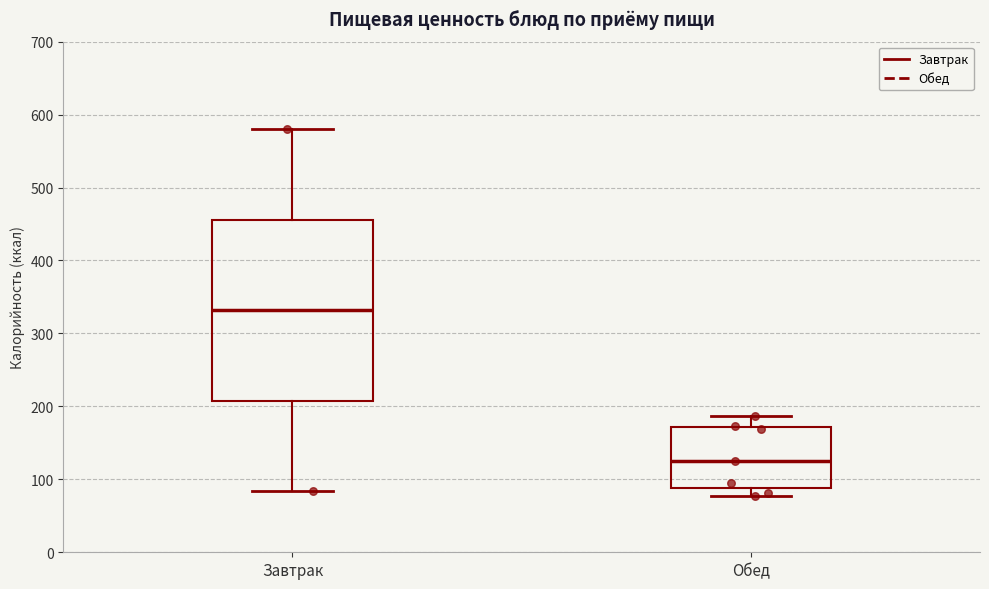

Which box's median line is the lowest?

Обед